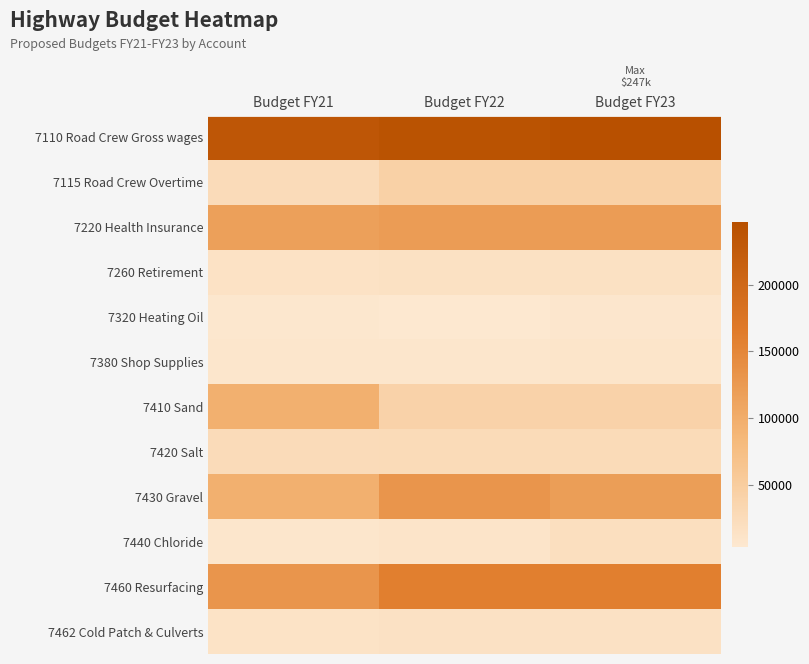

What is the total value across all series at Budget FY23?

824005